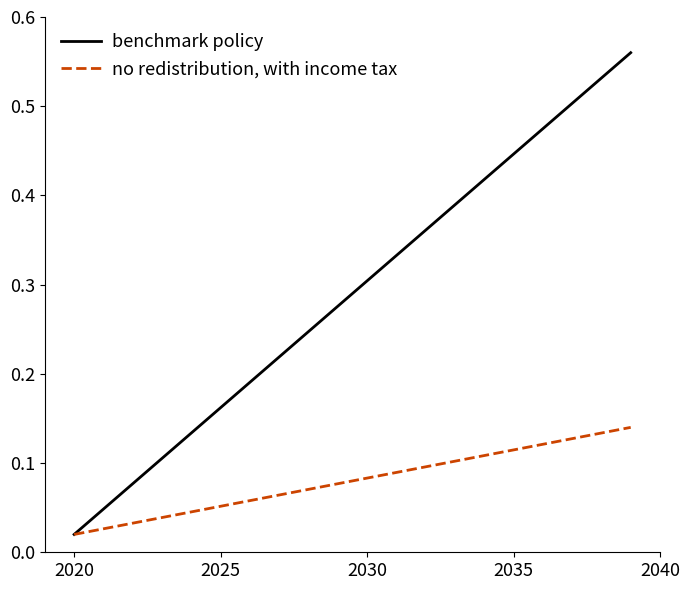

Which series has the widest spread of values?

benchmark policy